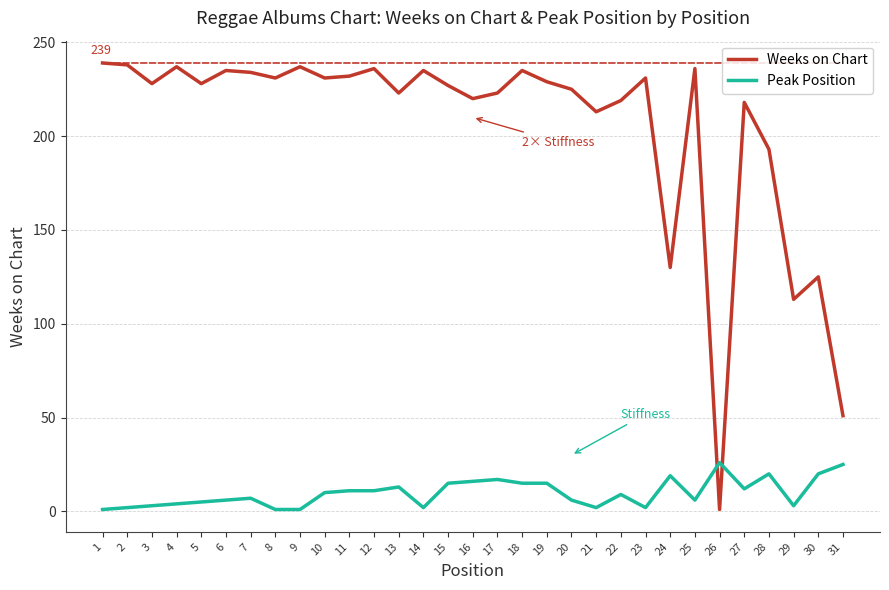

Which series has the largest range (max minus min)?

Weeks on Chart